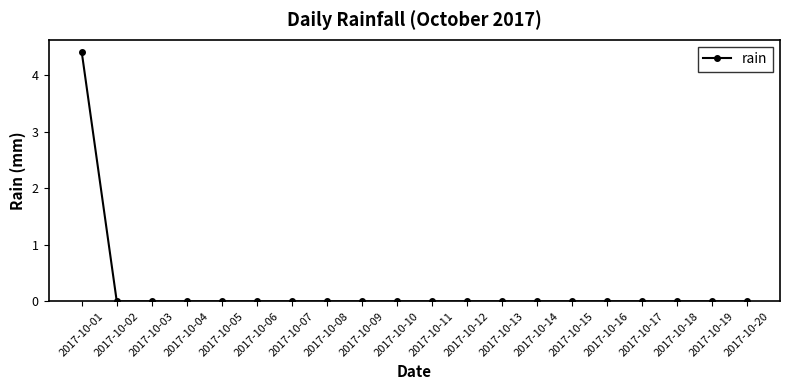

Is it true that the value at 2017-10-03 is -1.7?

False